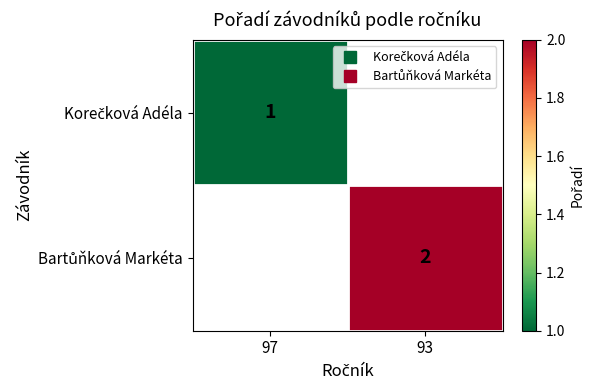

How many categories are shown in the chart?

2